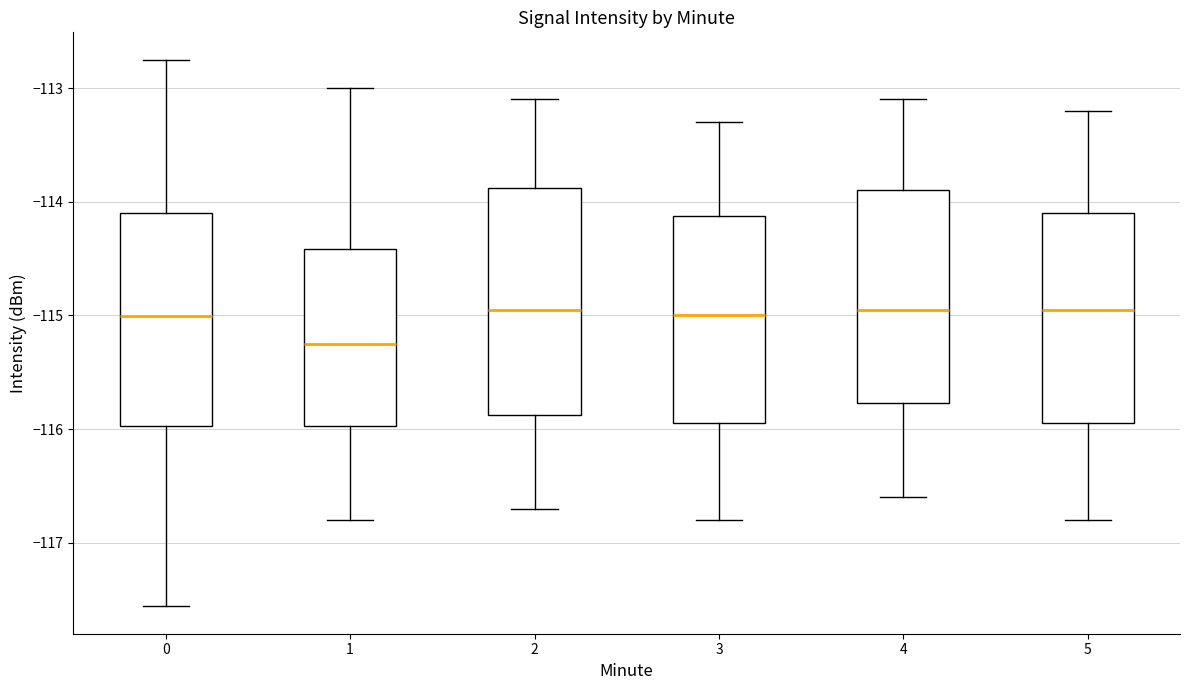

Reading left to right, transcribe this box plot: for each box, give where its median line is, the range the box spans, and where its two whiskers end, as read against the y-axis. The values are not printed on the chart, so give them approximately, as read against the axis.

0: median -115.0, box -116.0 to -114.1, whiskers -117.6 to -112.7
1: median -115.2, box -116.0 to -114.4, whiskers -116.8 to -113.0
2: median -114.9, box -115.9 to -113.9, whiskers -116.7 to -113.1
3: median -115.0, box -115.9 to -114.1, whiskers -116.8 to -113.3
4: median -114.9, box -115.8 to -113.9, whiskers -116.6 to -113.1
5: median -114.9, box -115.9 to -114.1, whiskers -116.8 to -113.2